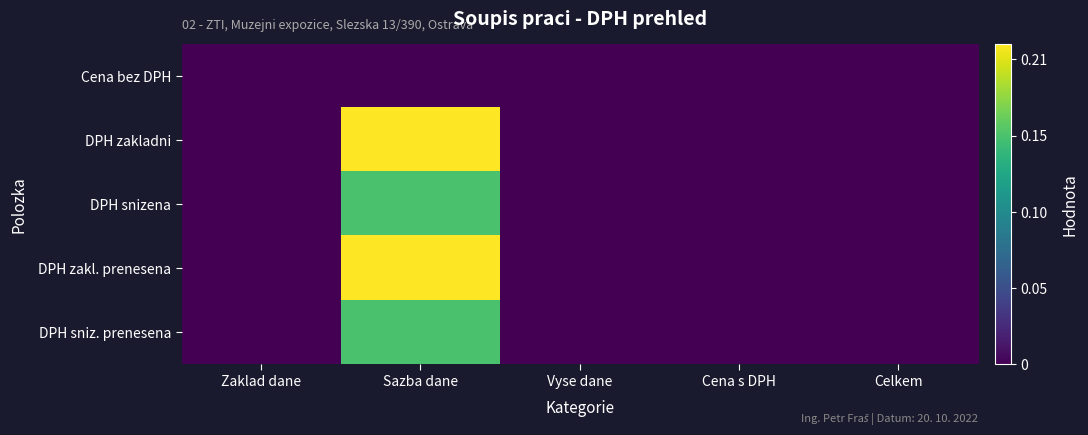

Which series has the largest total across all categories?

DPH zakladni